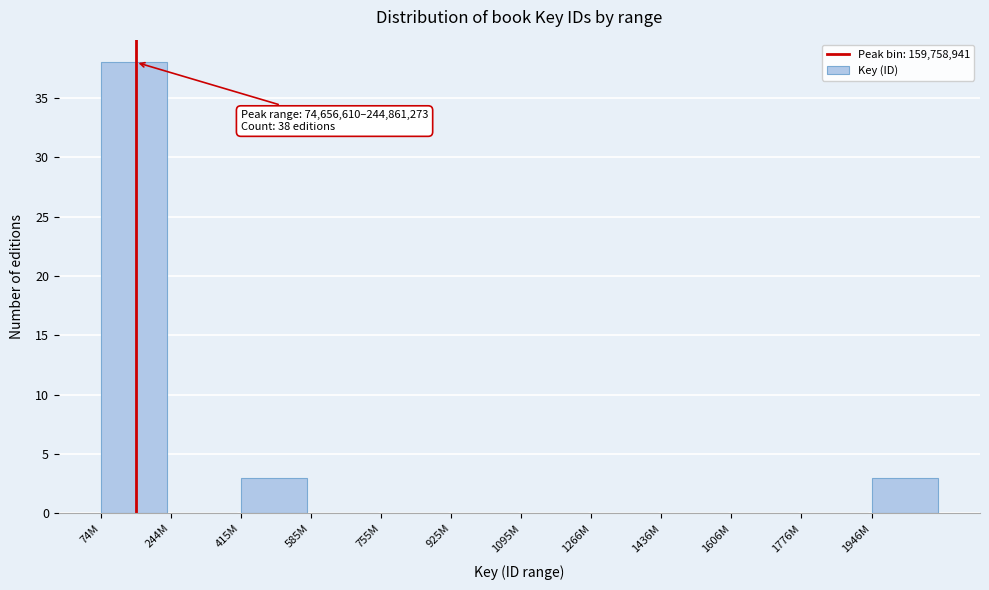

Reading right to left, what are all the values shown in this chart?

1946M=3	1776M=0	1606M=0	1436M=0	1266M=0	1095M=0	925M=0	755M=0	585M=0	415M=3	244M=0	74M=38